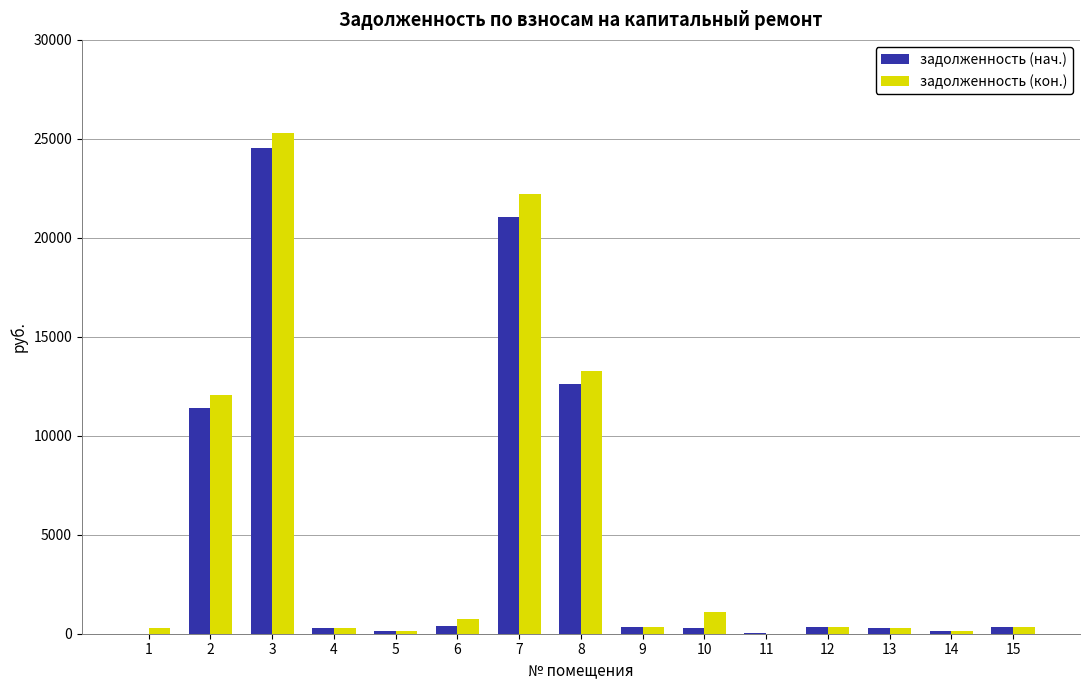

At which label is задолженность (нач.) closest to 12273?

8